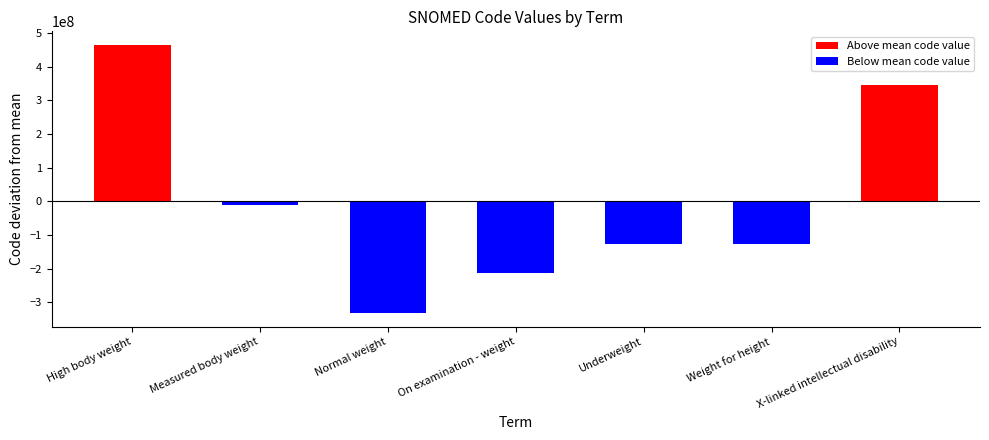

What is the difference between the maximum and minimum values in the Above mean code value series?

465057710.4